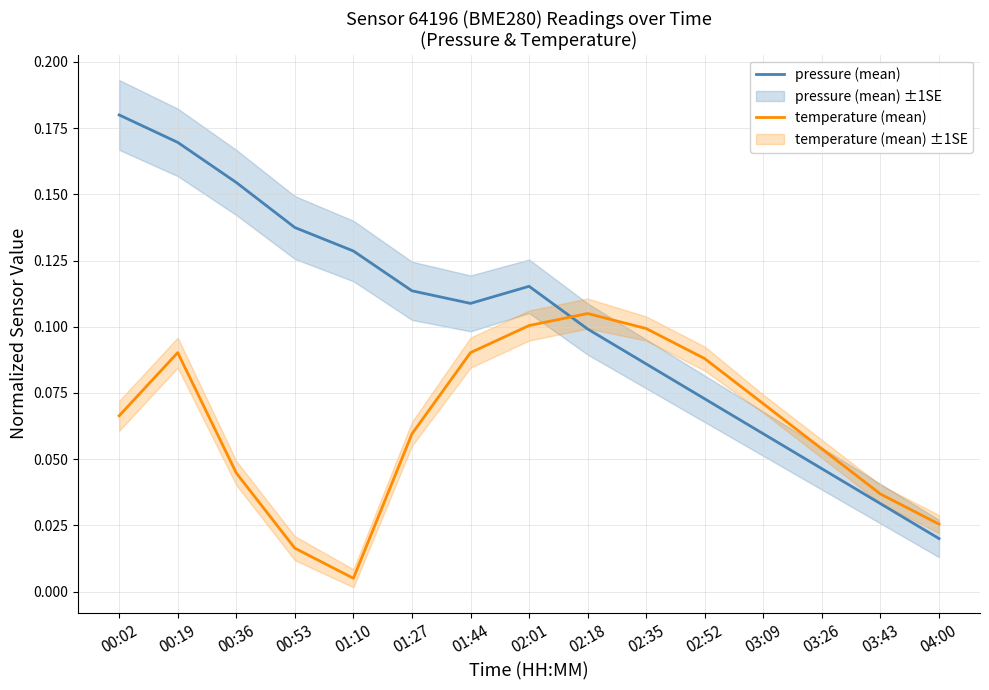

Is it true that pressure (mean) equals 0.1 at 02:01?

False